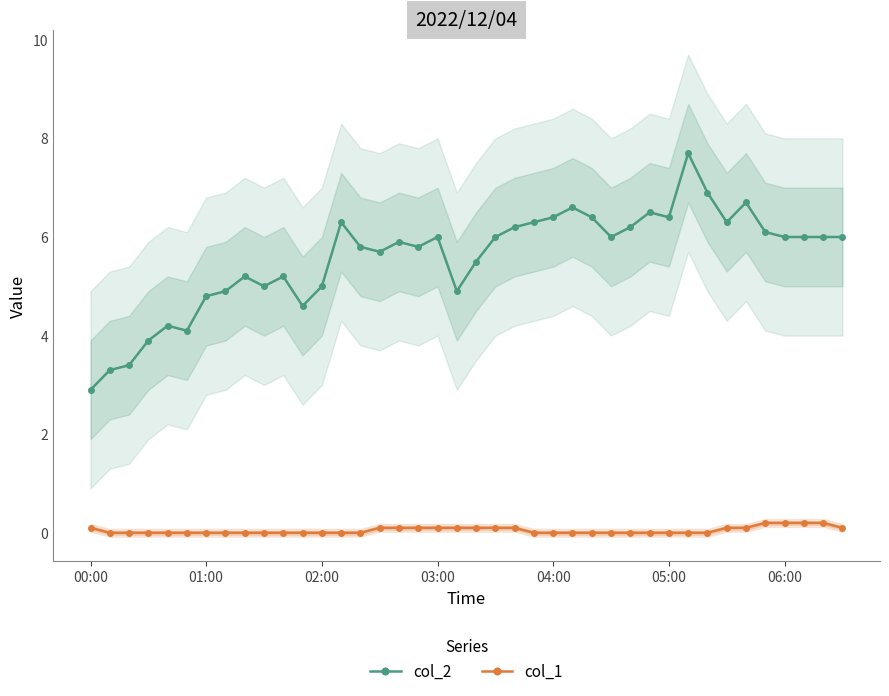

What is the value of the col_2 point at the 13th from the left?

5.0